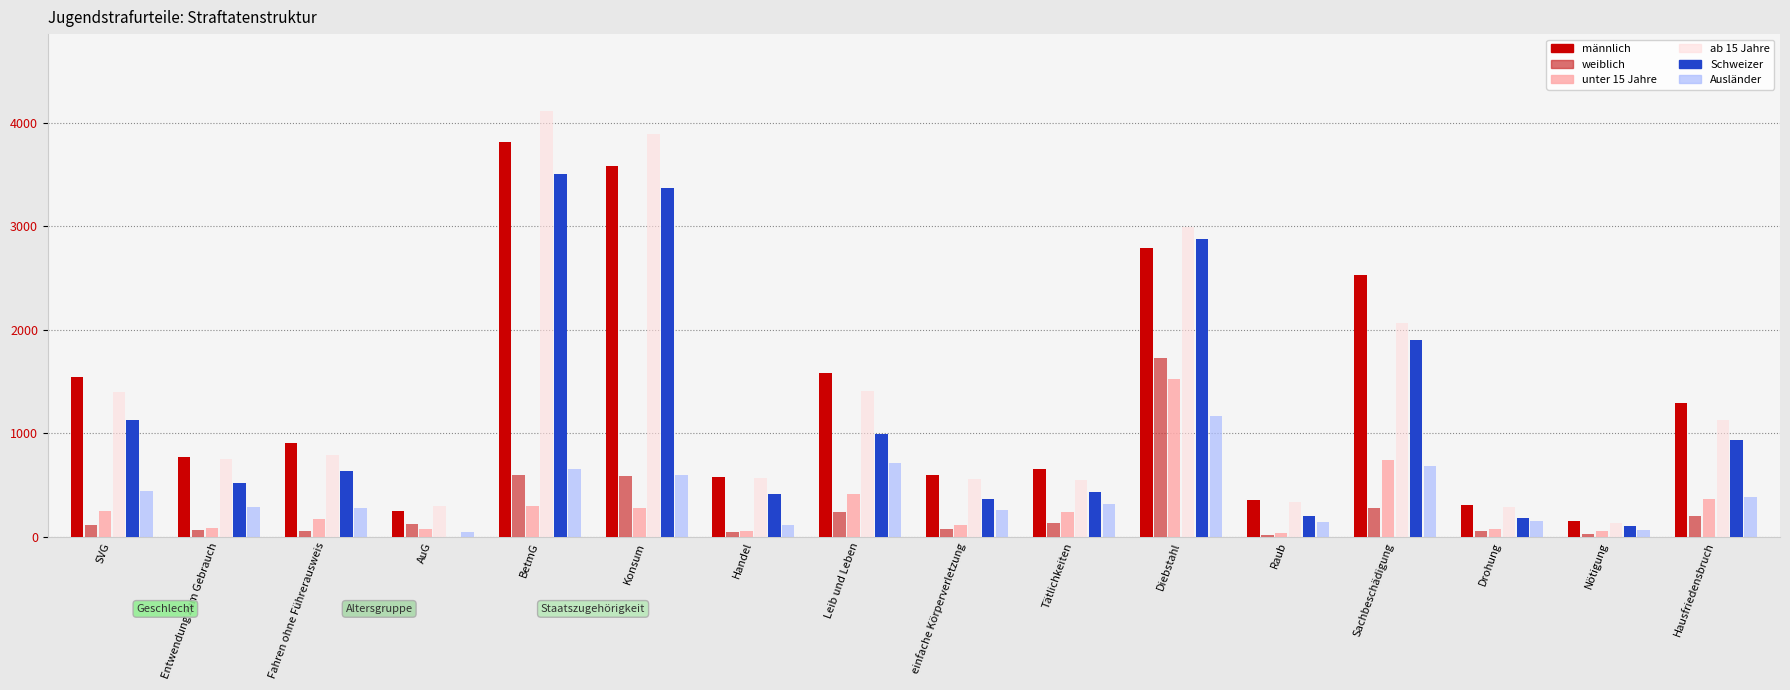

What is the greatest value displayed?

4116